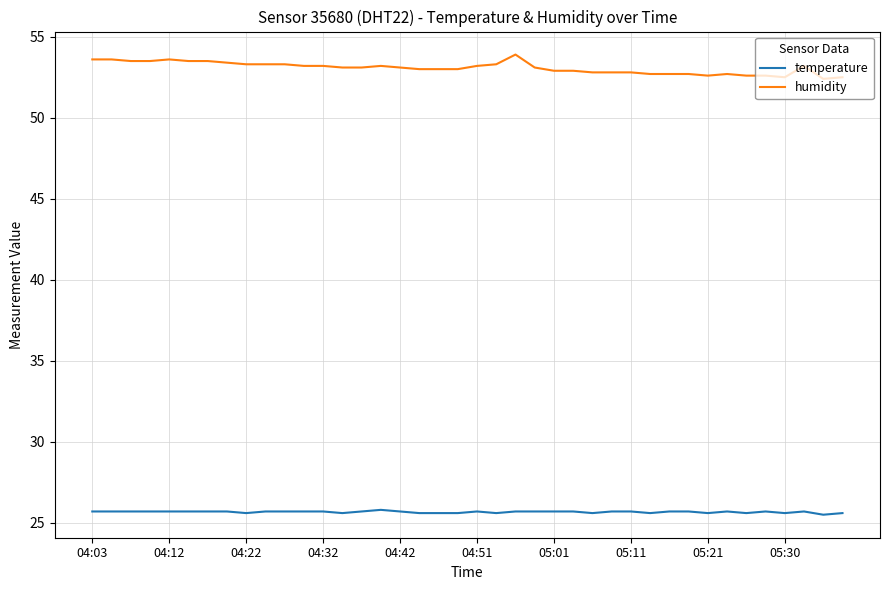

True or false: humidity and temperature intersect in this chart.

False